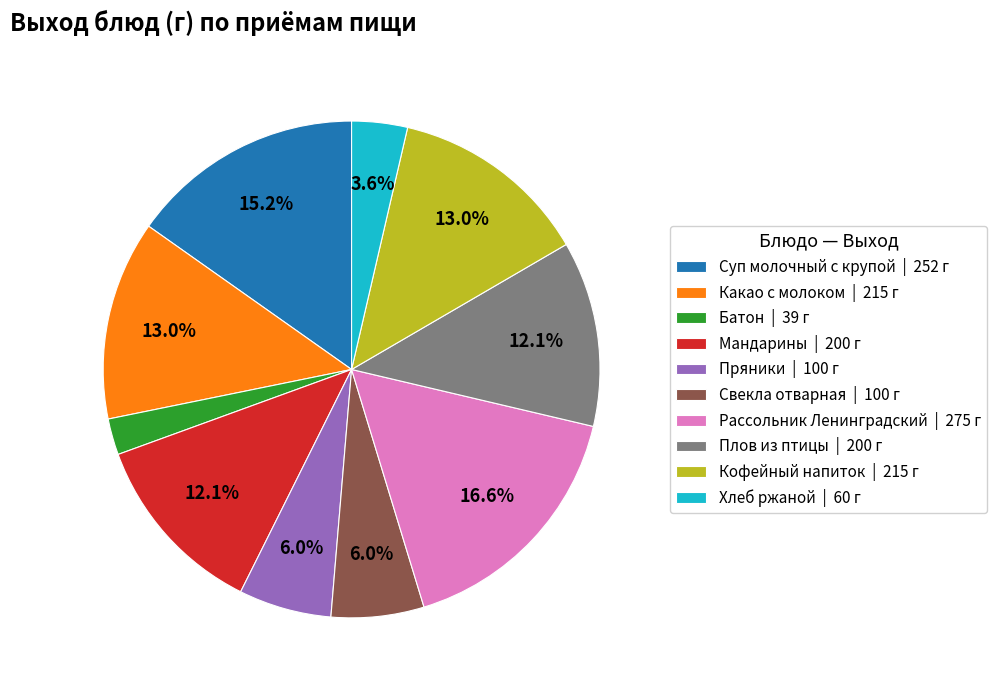

What is the total percentage of Пряники | 100 г and Кофейный напиток | 215 г?

19.0%